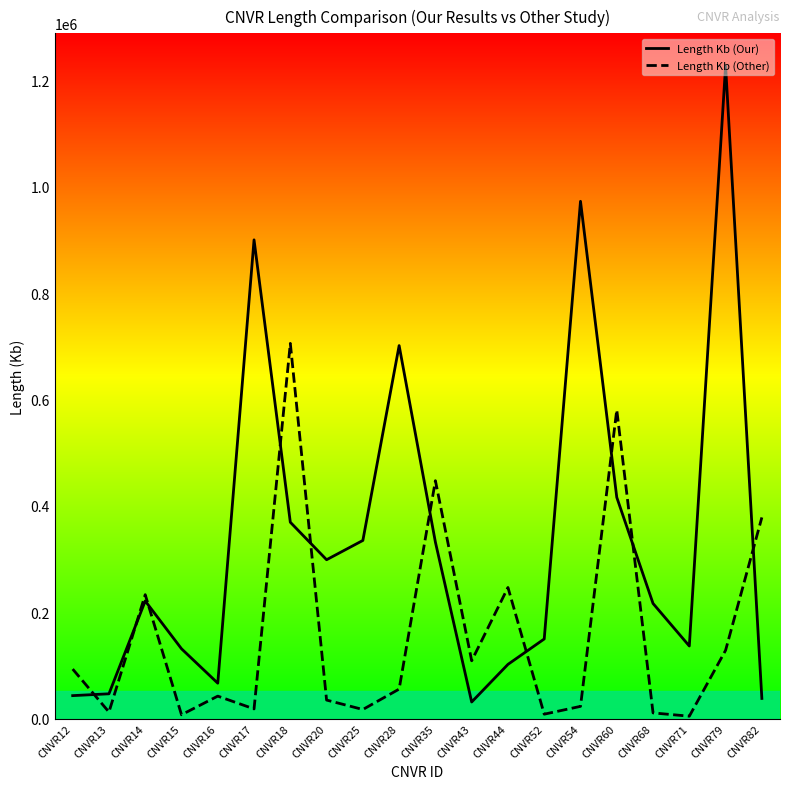

Rank the series by their maximum value, from lowest to highest.

Length Kb (Other), Length Kb (Our)